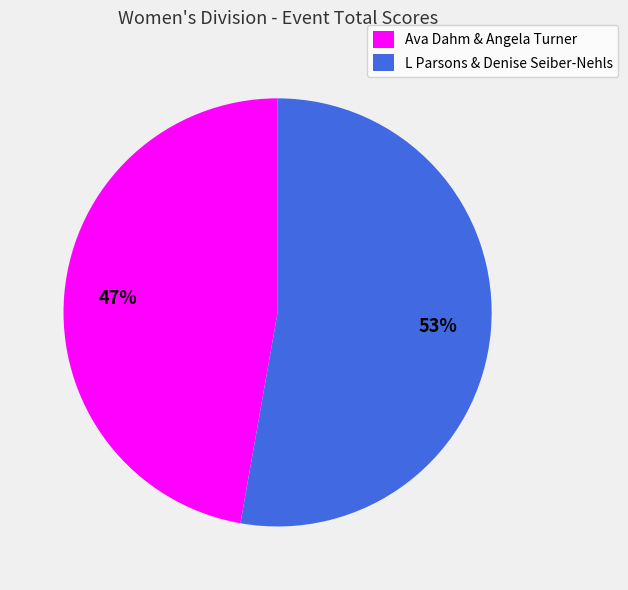

Which slice is the smallest?

Ava Dahm & Angela Turner